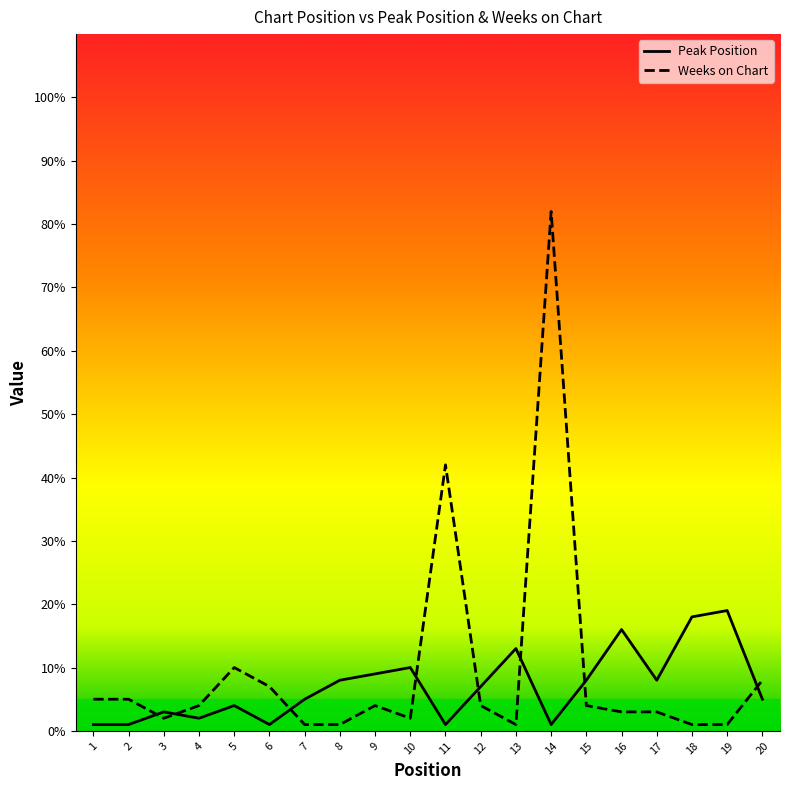

What is the difference between the Weeks on Chart values at 13 and 12?

3